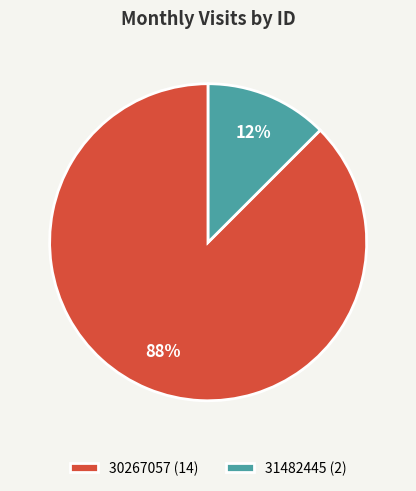

The 31482445 slice represents 12% of the pie. True or false?

True